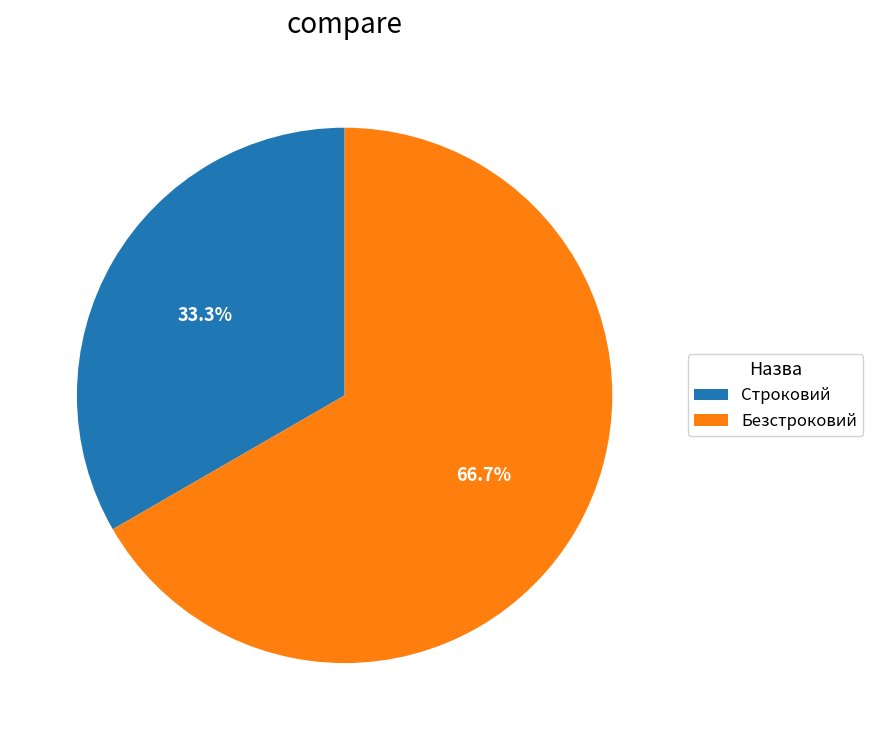

To the nearest percent, what is the average slice percentage?

50%